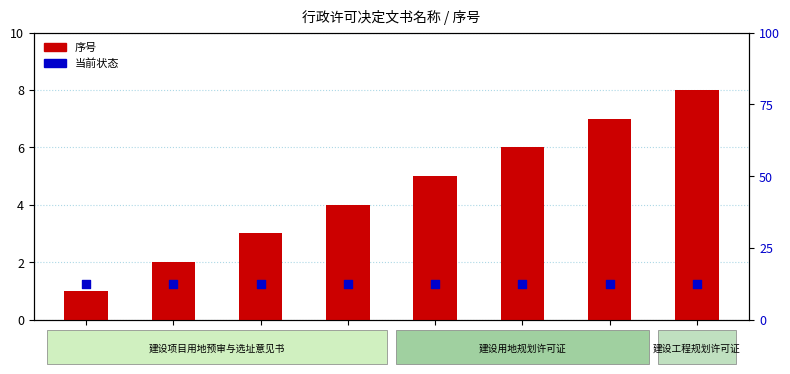

At how many categories does at least one series exceed 11?

8